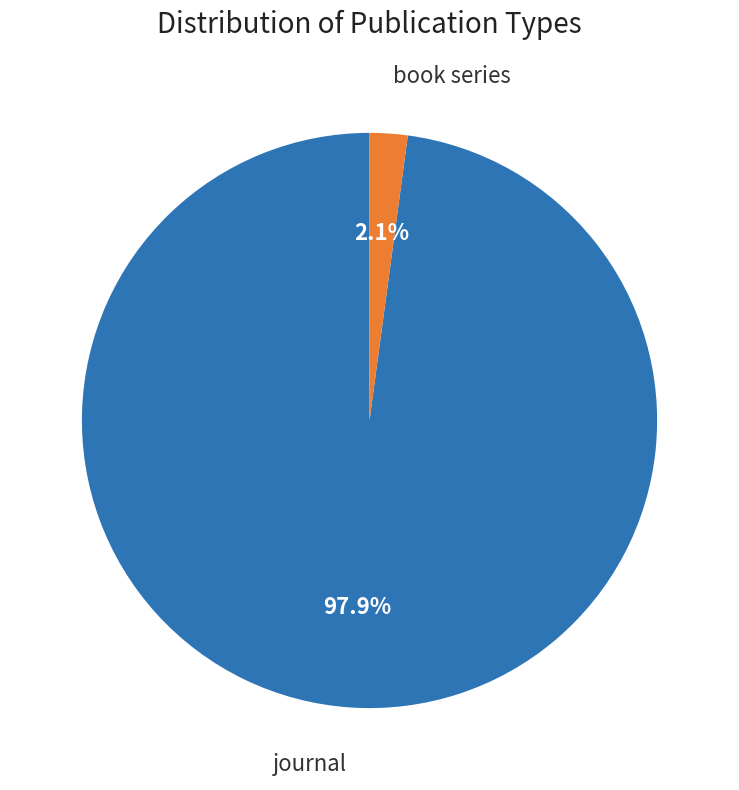

How many segments does this pie chart have?

2